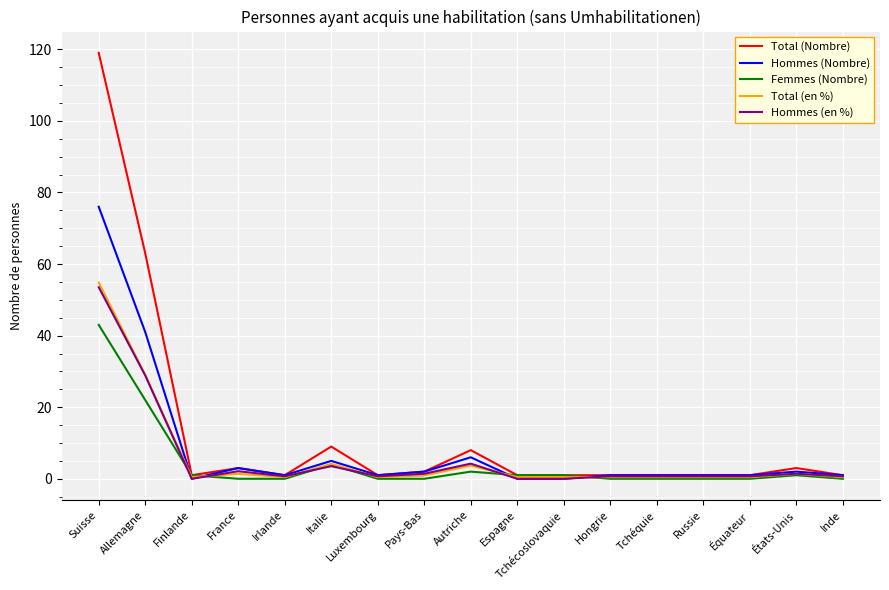

Where is Hommes (en %) nearest to the value 26?

Allemagne